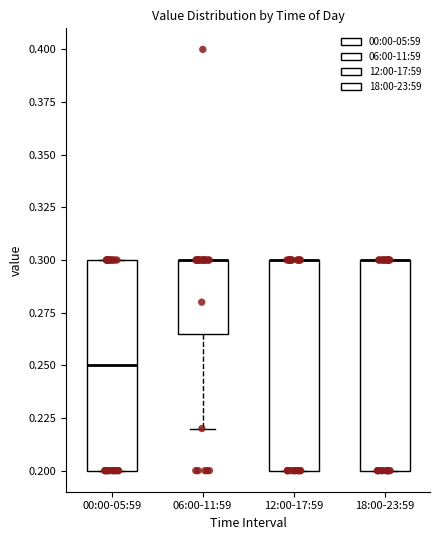

Where is the upper edge of the box for 00:00-05:59 on the y-axis? The values are not printed on the chart, so give them approximately, as read against the axis.

0.300